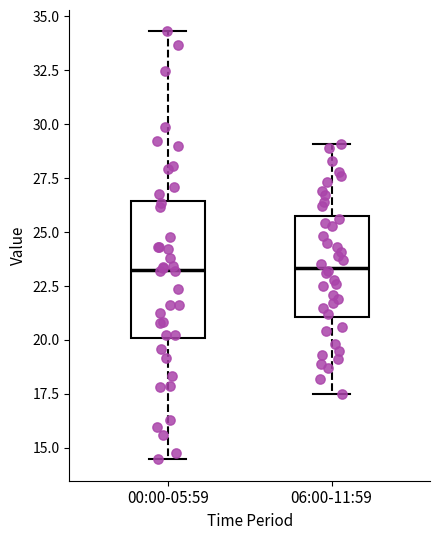

Which box is the tallest, from its lower edge to its upper edge?

00:00-05:59